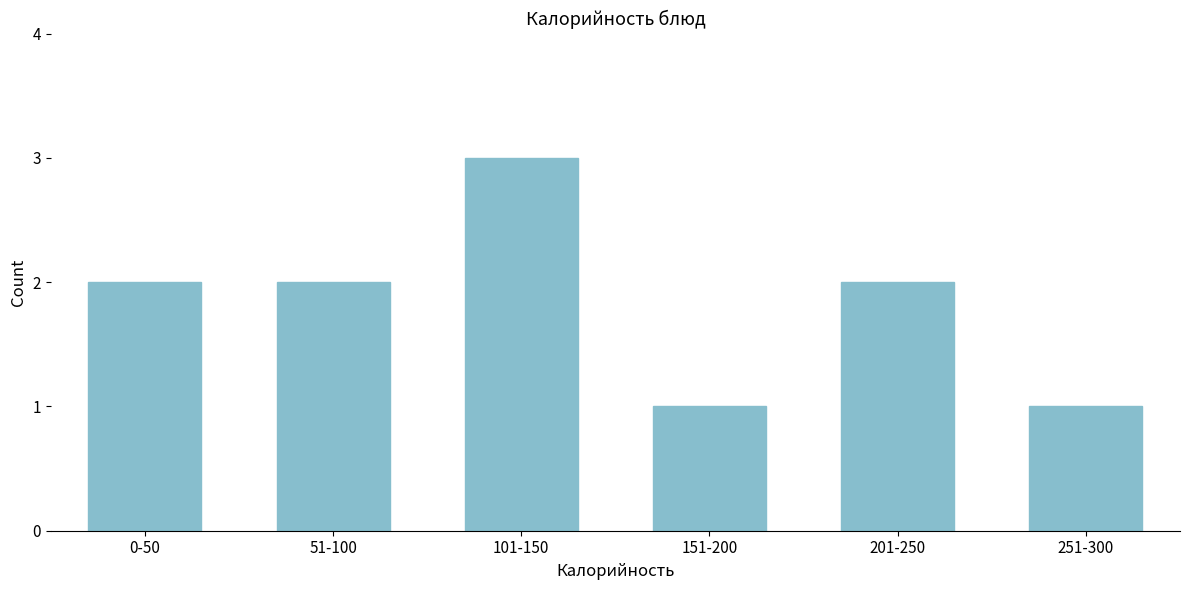

Reading left to right, transcribe all the data shown in this chart.

0-50=2	51-100=2	101-150=3	151-200=1	201-250=2	251-300=1